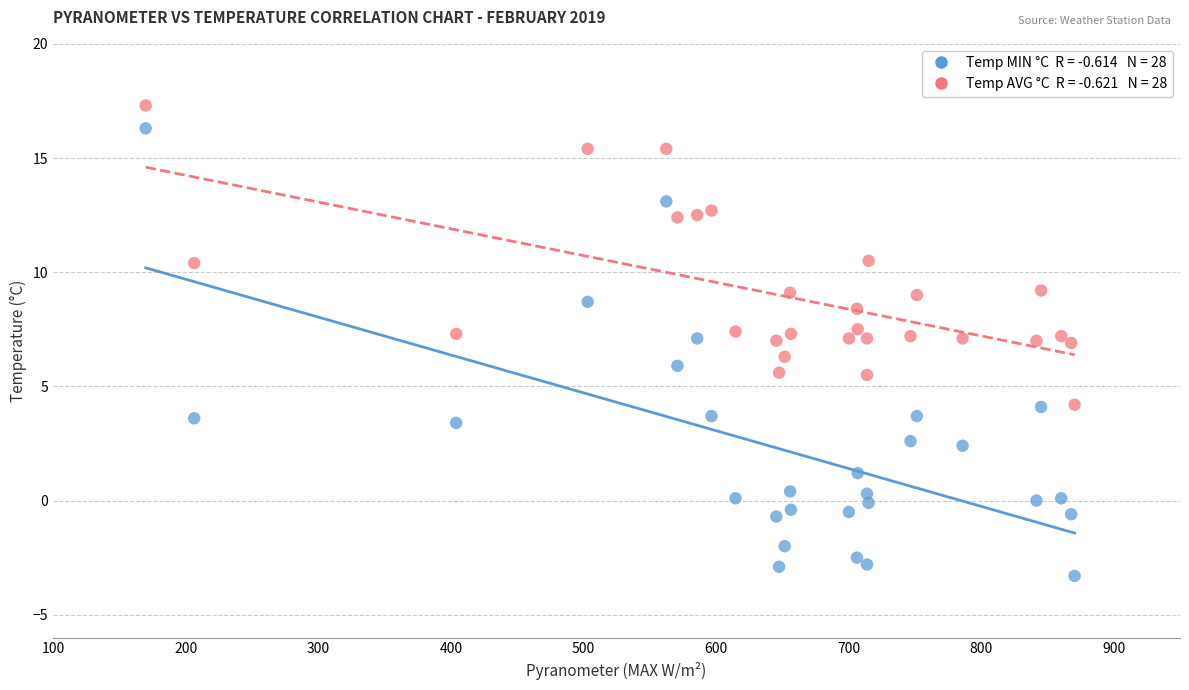

Across all data points, what is the range of Y values (max minus min)?

20.6